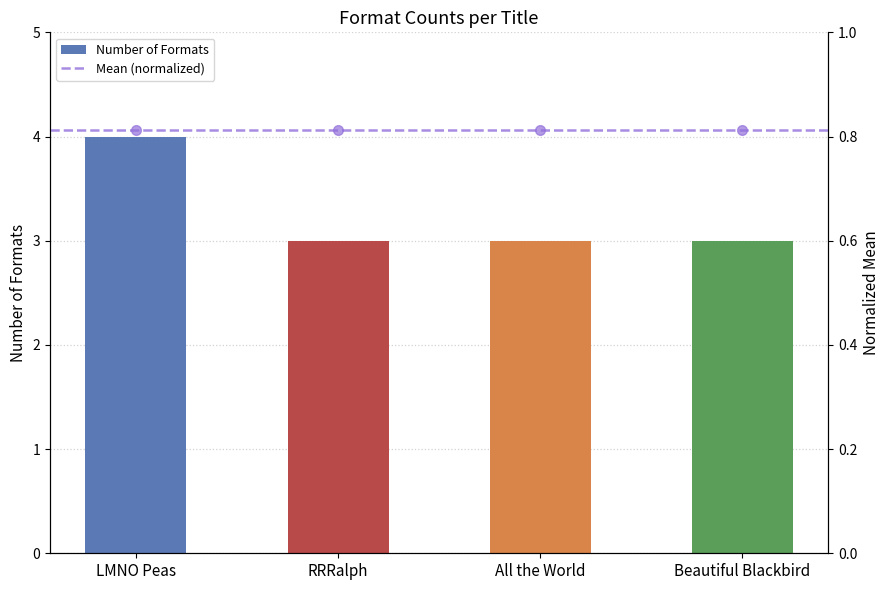

What value does the data have at LMNO Peas?

4